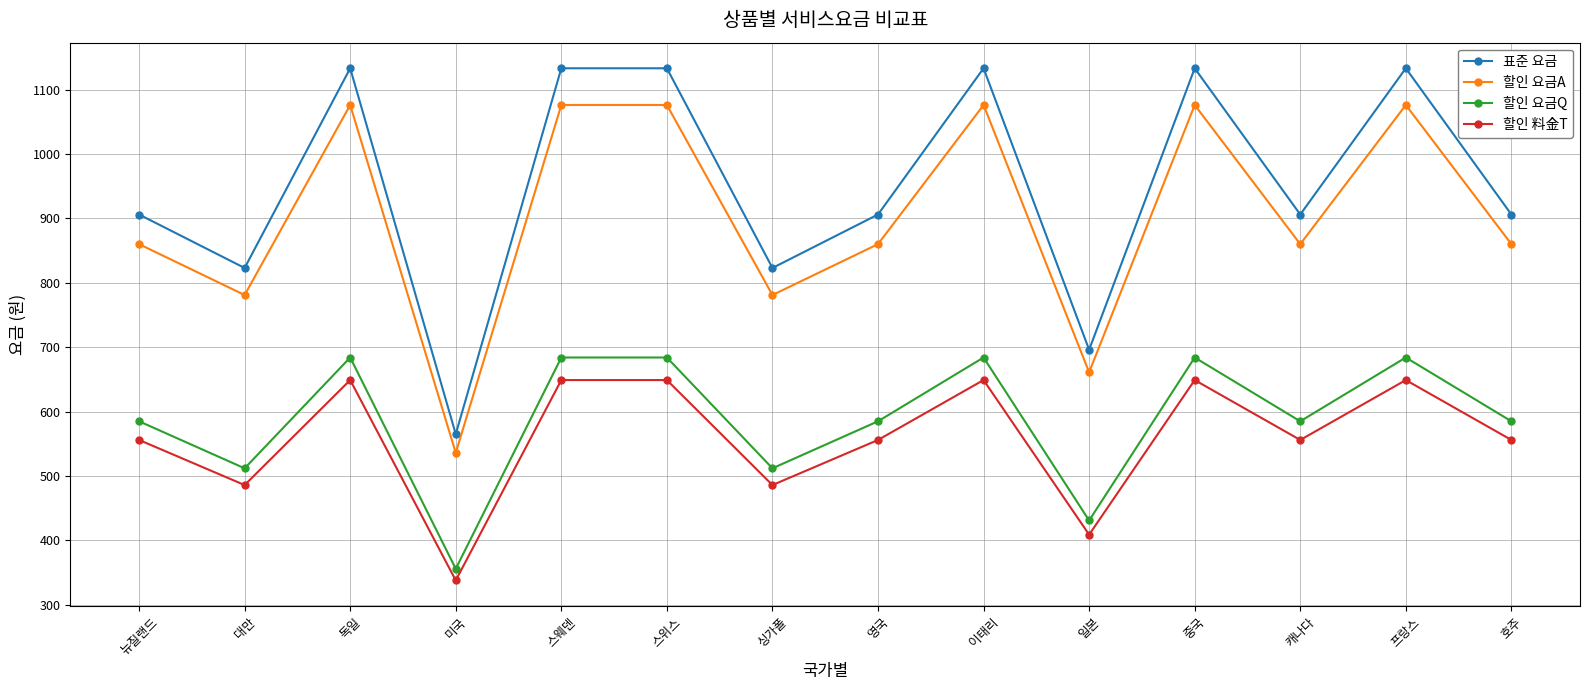

Reading left to right, what are all the values shown in this chart?

표준 요금: 906	823	1133	565	1133	1133	823	906	1133	696	1133	906	1133	906
할인 요금A: 860	781	1076	536	1076	1076	781	860	1076	661	1076	860	1076	860
할인 요금Q: 585	512	684	356	684	684	512	585	684	431	684	585	684	585
할인 料金T: 556	486	649	338	649	649	486	556	649	409	649	556	649	556